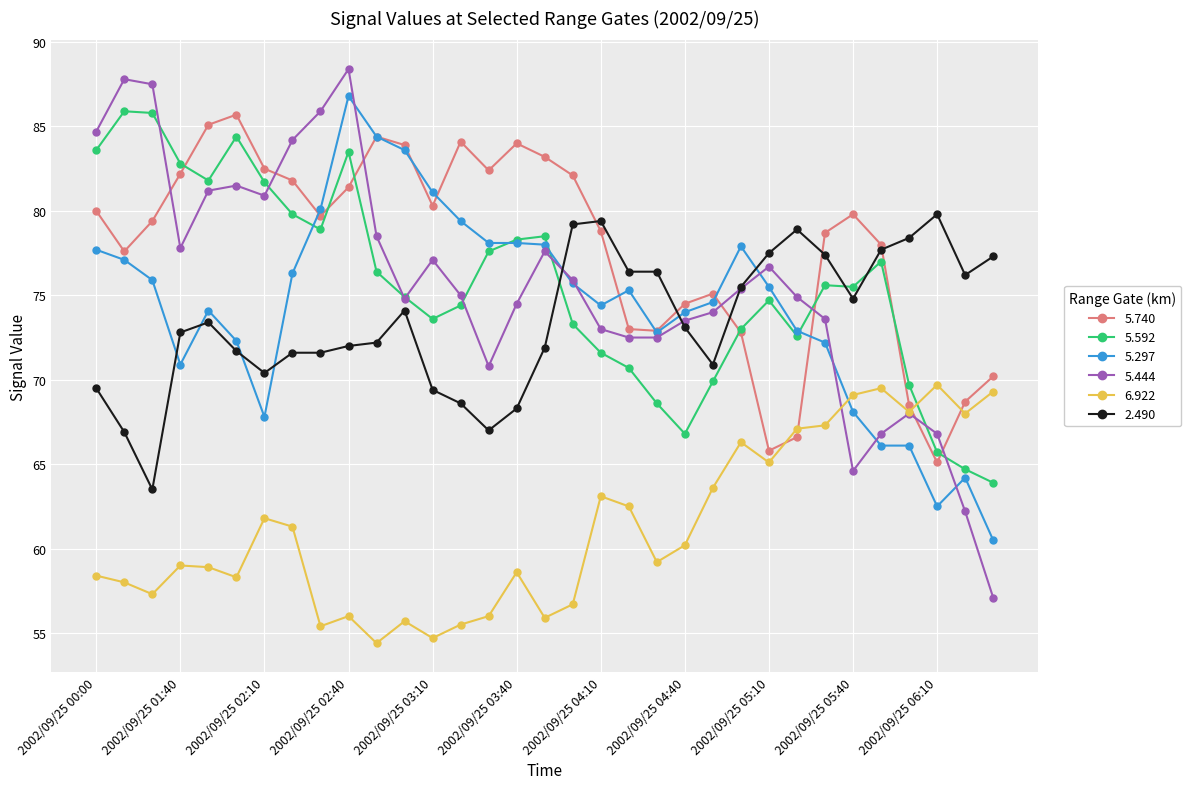

What is the value of the 6.922 point at the 13th from the left?

54.7